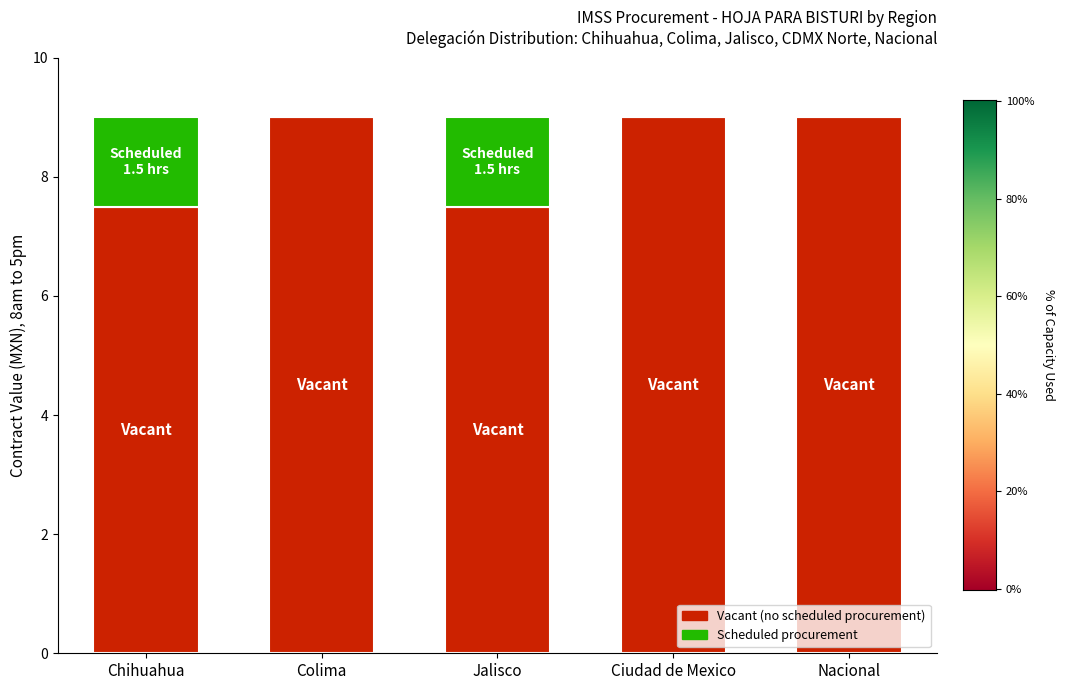

What is the total value across all series at Nacional?

9.0